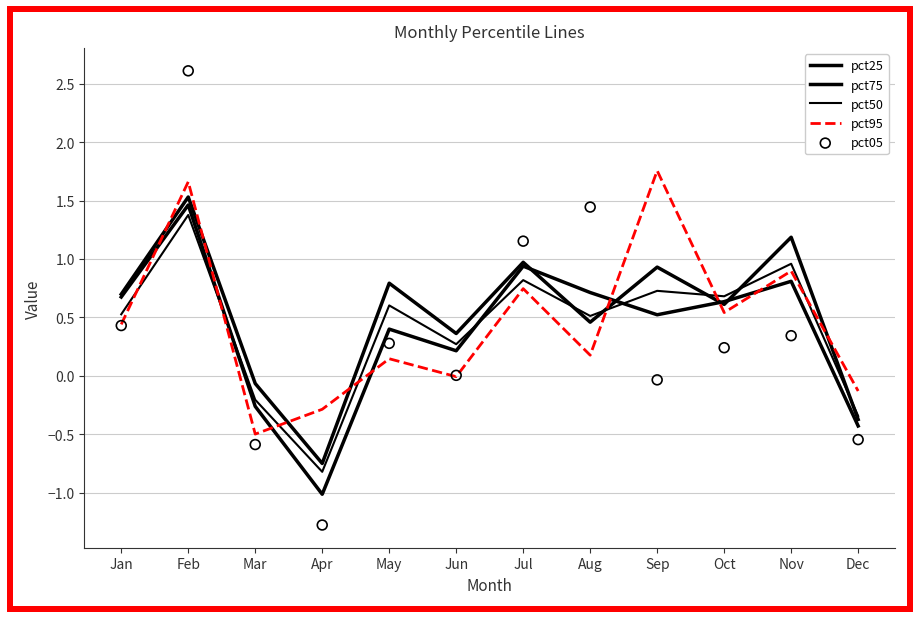

Which series reaches the maximum Y coordinate?

pct05